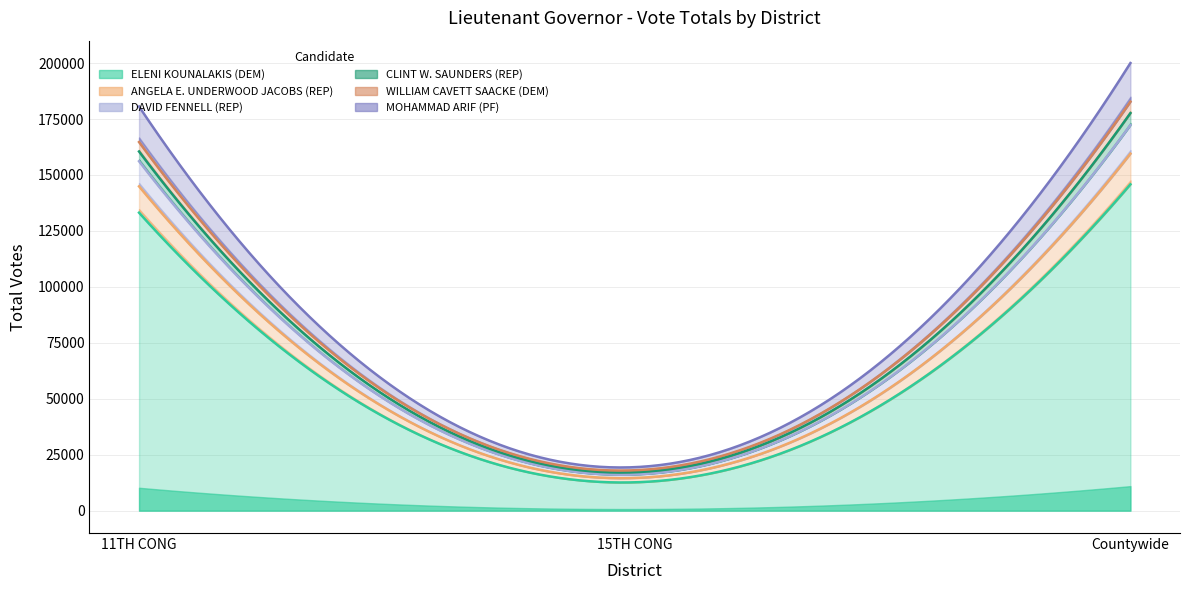

Is the value of CLINT W. SAUNDERS (REP) at Countywide greater than the value of ELENI KOUNALAKIS (DEM) at Countywide?

No